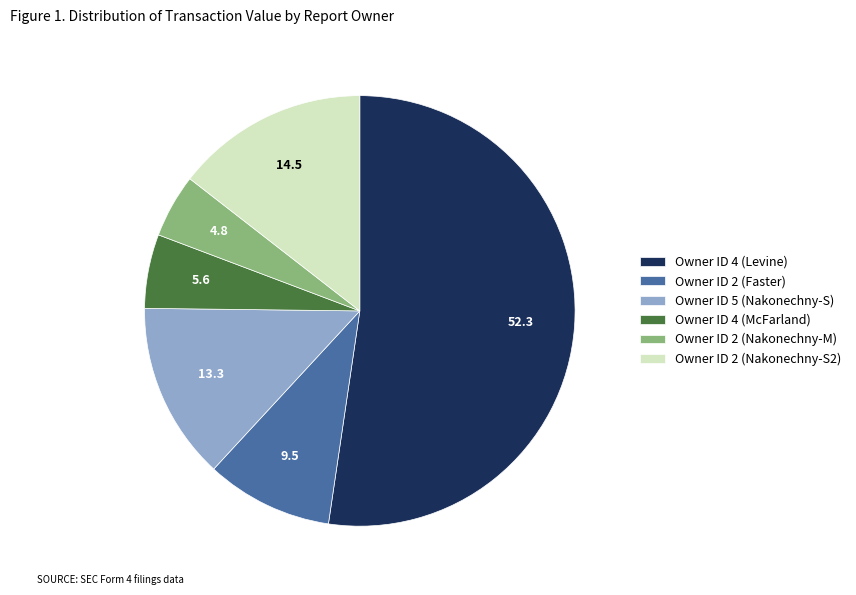

Which slice is the largest?

Owner ID 4 (Levine)